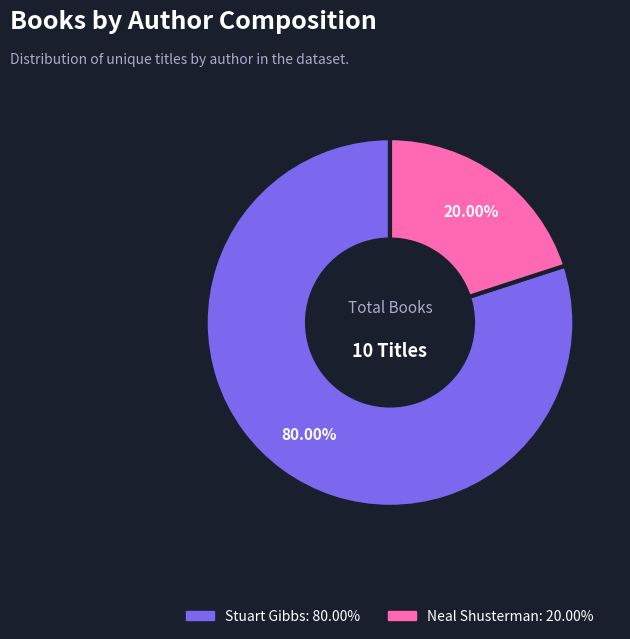

Does any single category account for the majority?

Yes